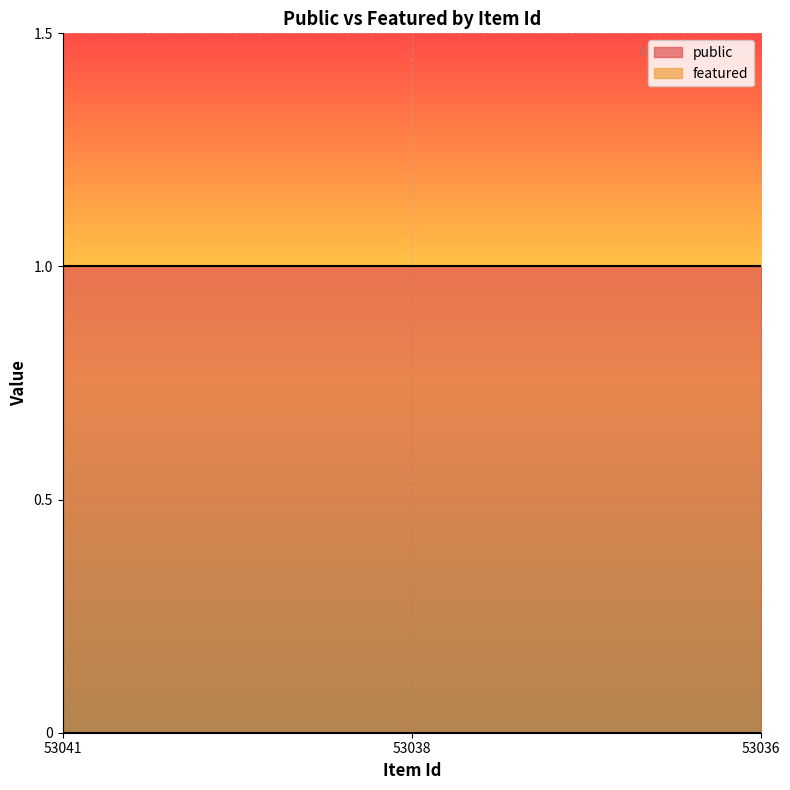

True or false: public has a value of 1 at 53036.

True